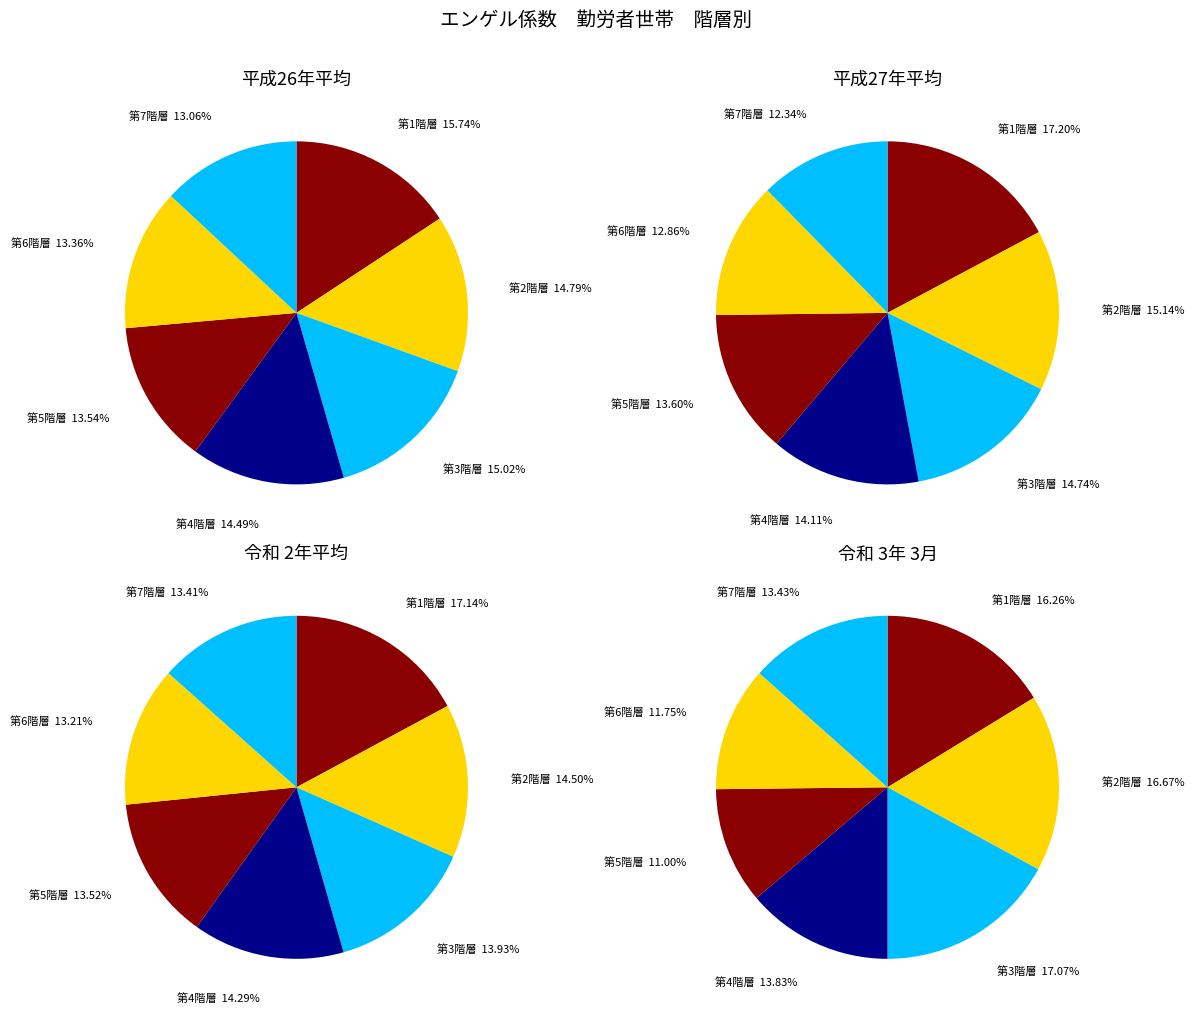

To the nearest percent, what percentage of the pie is 第1階層?

16%